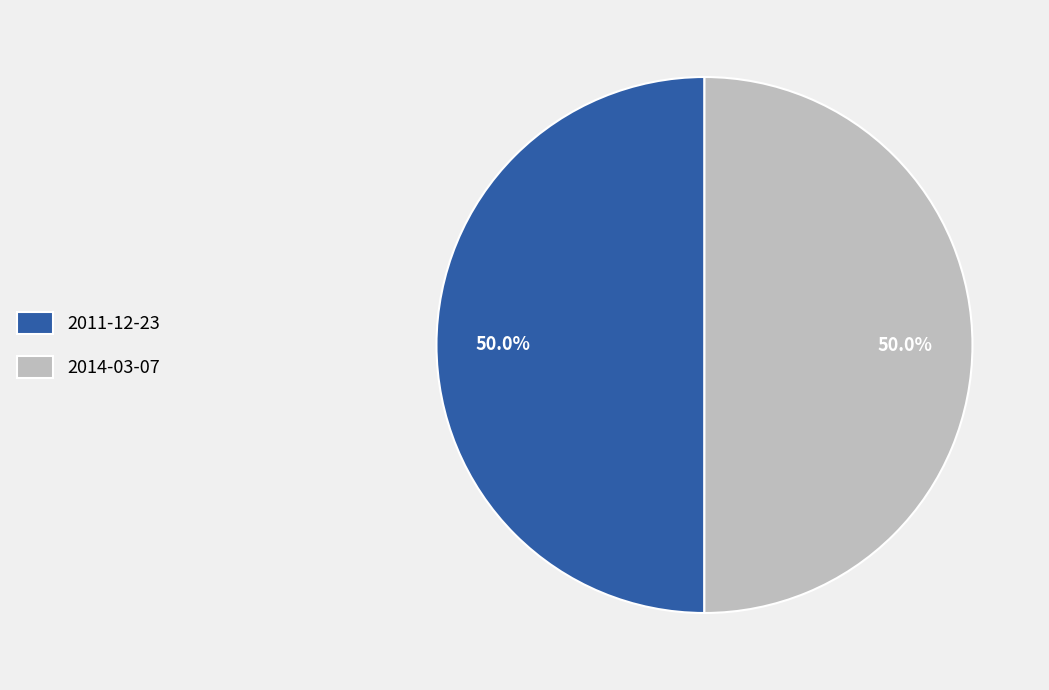

What is the ratio of the value at 2011-12-23 to the value at 2014-03-07?

1.0